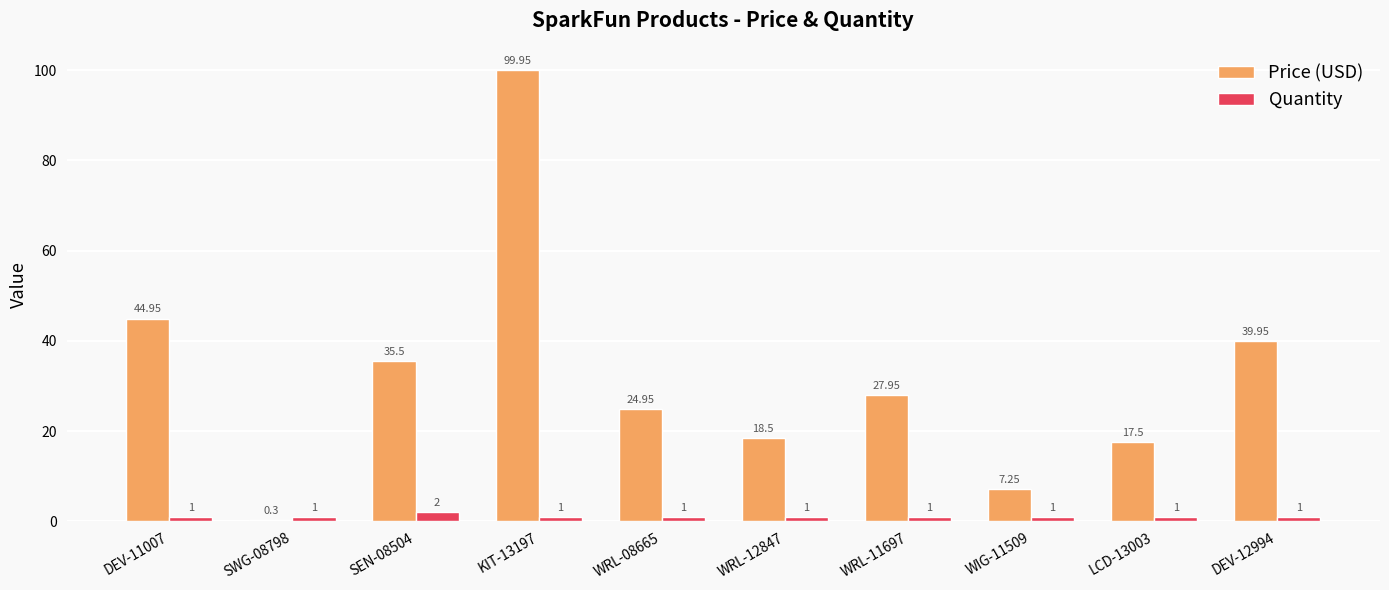

Which series has the largest range (max minus min)?

Price (USD)